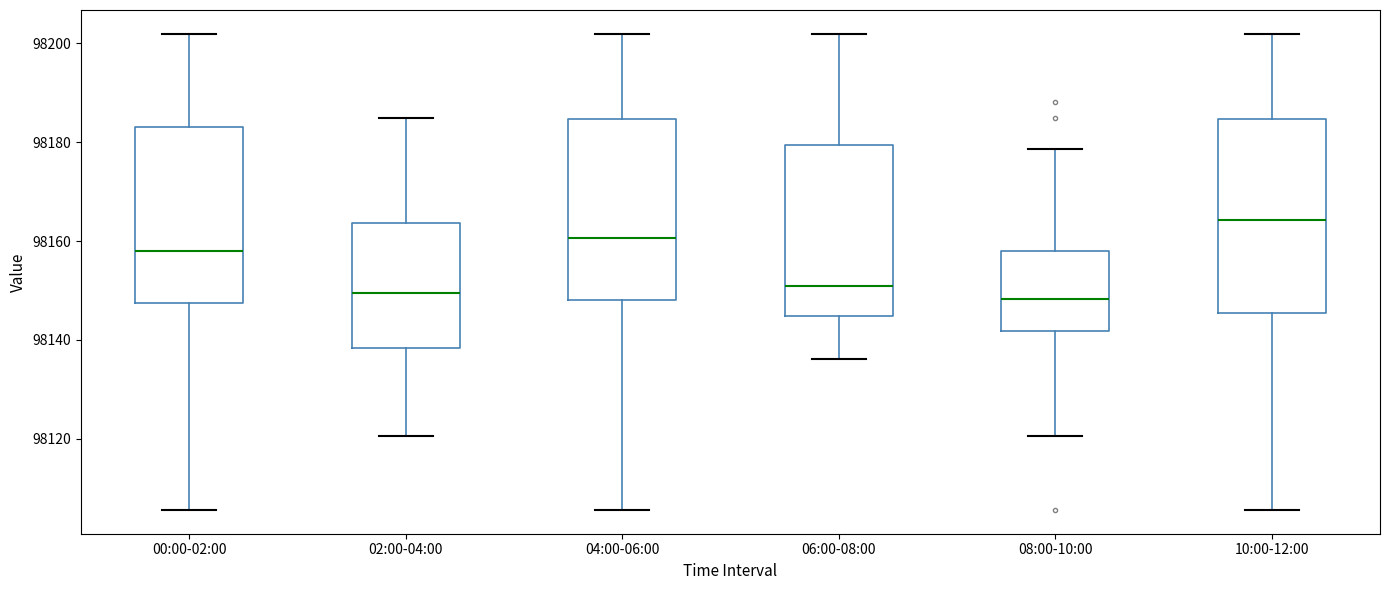

Where is the lower edge of the box for 02:00-04:00 on the y-axis? The values are not printed on the chart, so give them approximately, as read against the axis.

98138